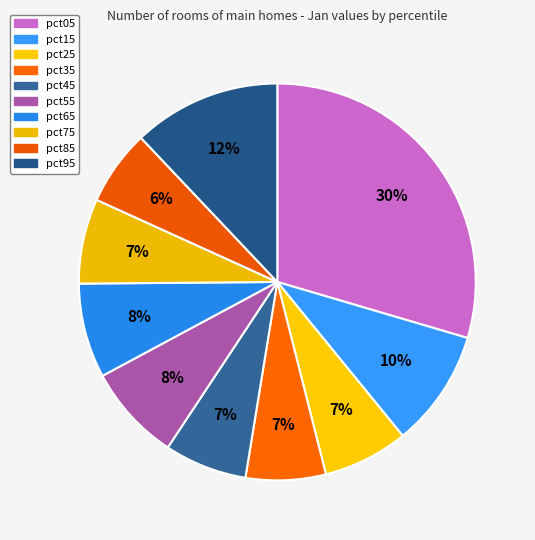

Is pct35 the majority of the pie?

No